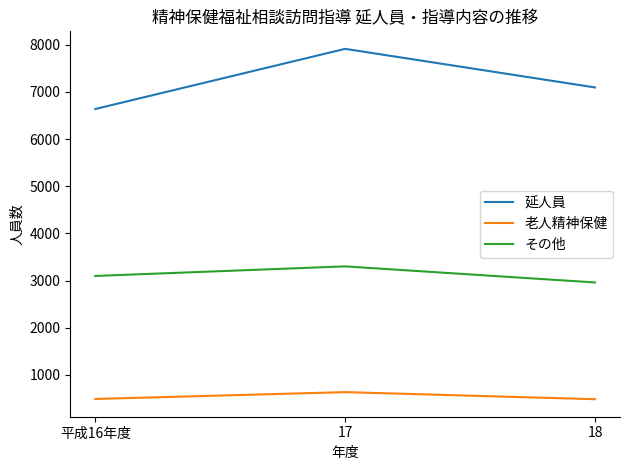

List the series in order of their overall mean, lowest first.

老人精神保健, その他, 延人員